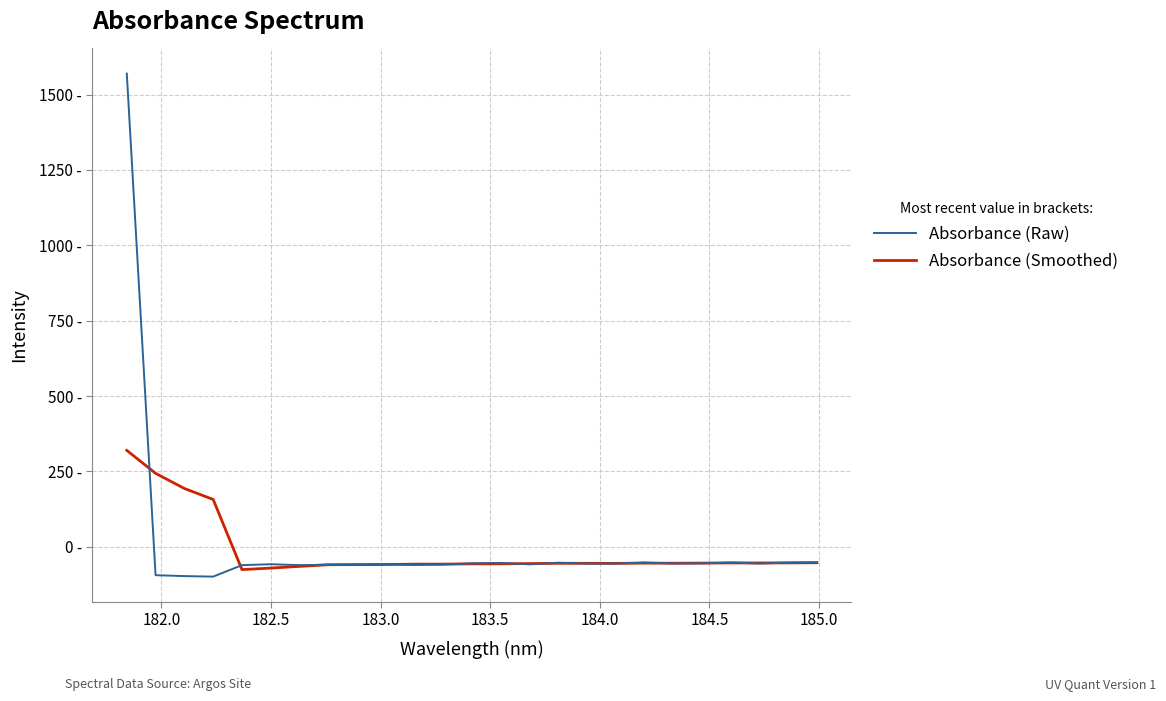

Is this an area chart (filled region under the line)?

No